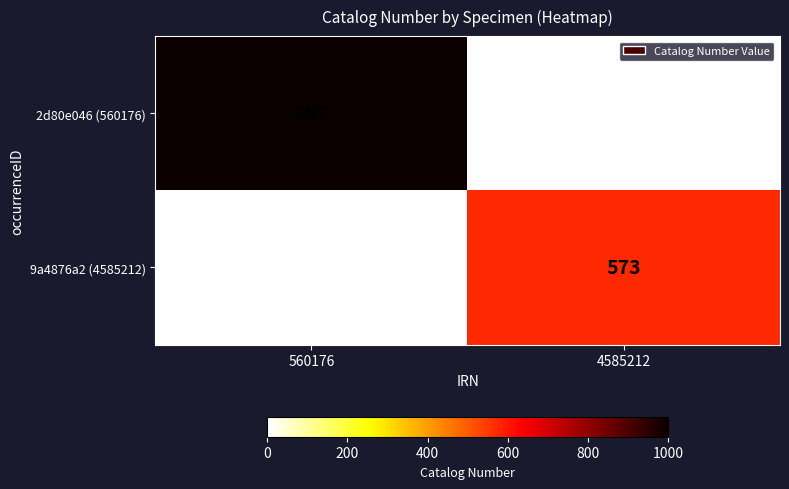

The value of 2d80e046 (560176) at 560176 is 997. True or false?

True